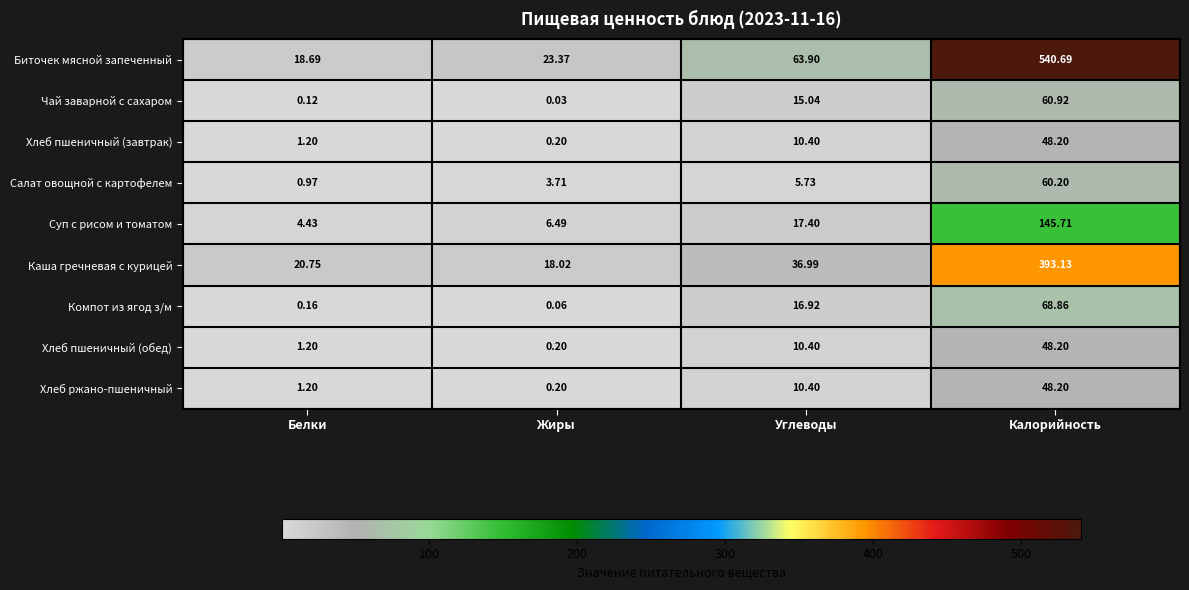

Where is Компот из ягод з/м nearest to the value 34?

Углеводы